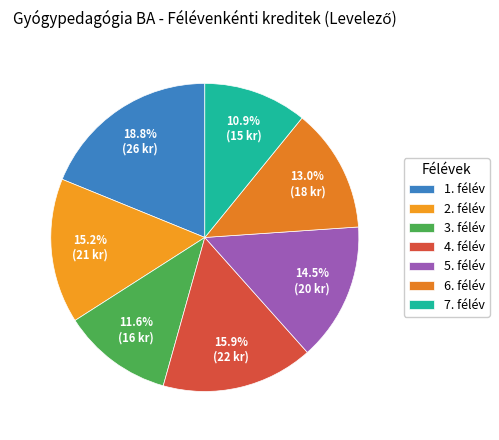

True or false: 4. félév accounts for 4% of the total.

False